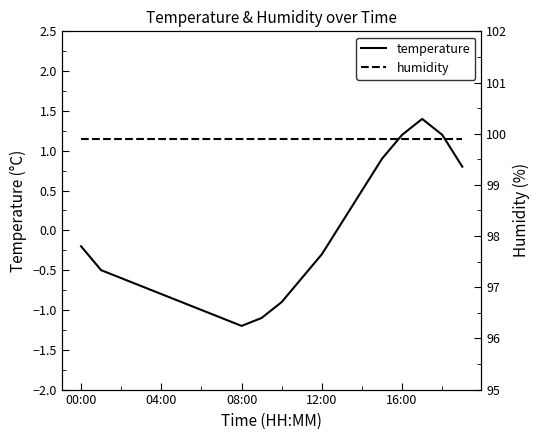

What is the spread (max minus min) of values at 5?

100.8